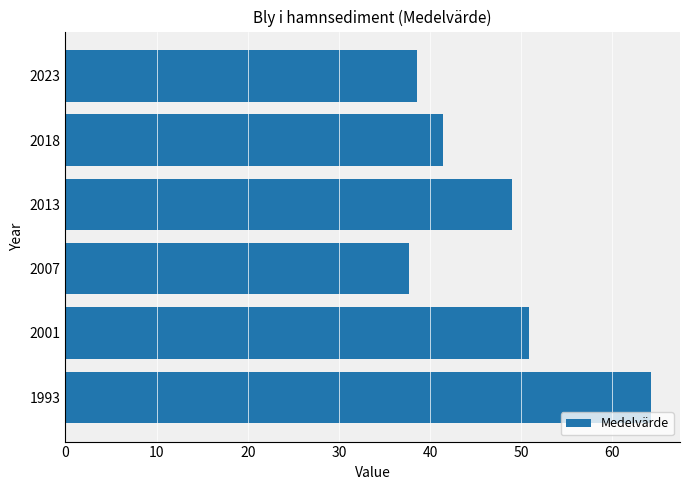

Are the bars horizontal?

Yes